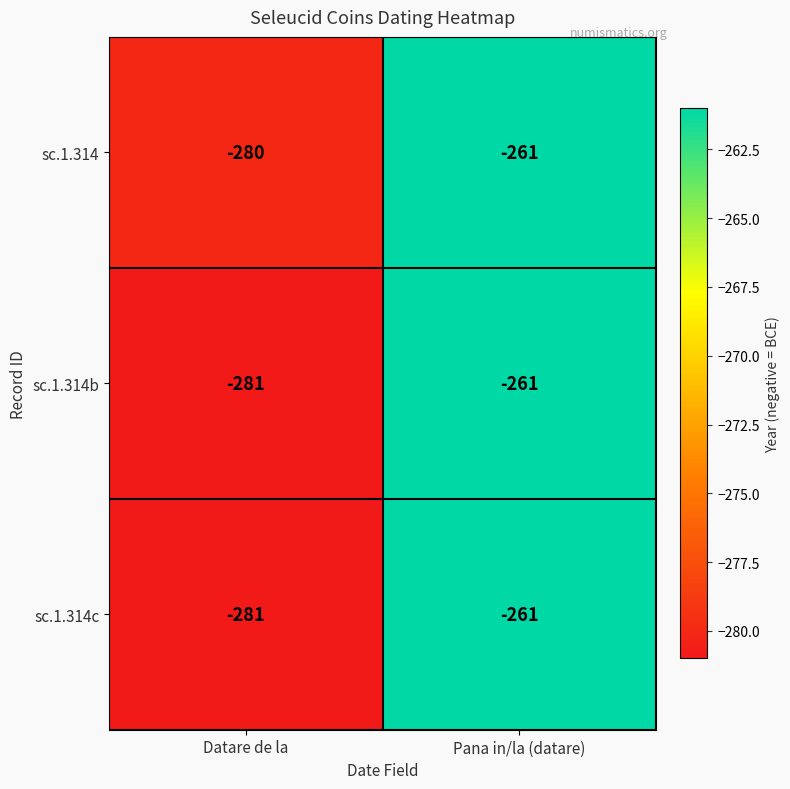

What is the sum of the sc.1.314b values at Pana in/la (datare) and Datare de la?

-542